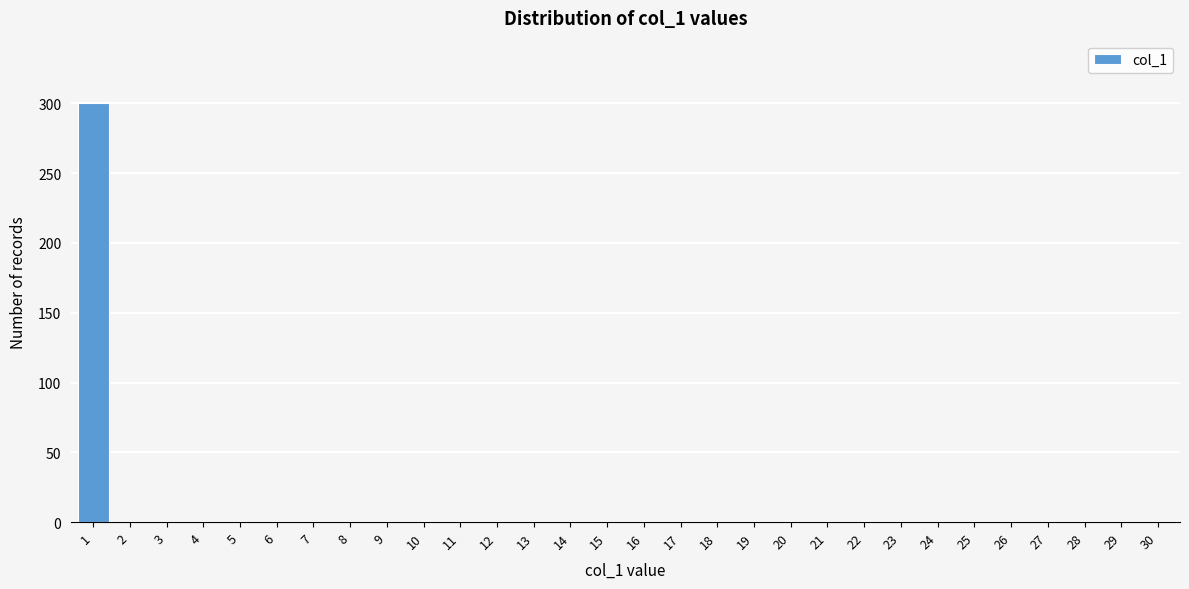

Reading right to left, transcribe all the data shown in this chart.

30=0	29=0	28=0	27=0	26=0	25=0	24=0	23=0	22=0	21=0	20=0	19=0	18=0	17=0	16=0	15=0	14=0	13=0	12=0	11=0	10=0	9=0	8=0	7=0	6=0	5=0	4=0	3=0	2=0	1=300